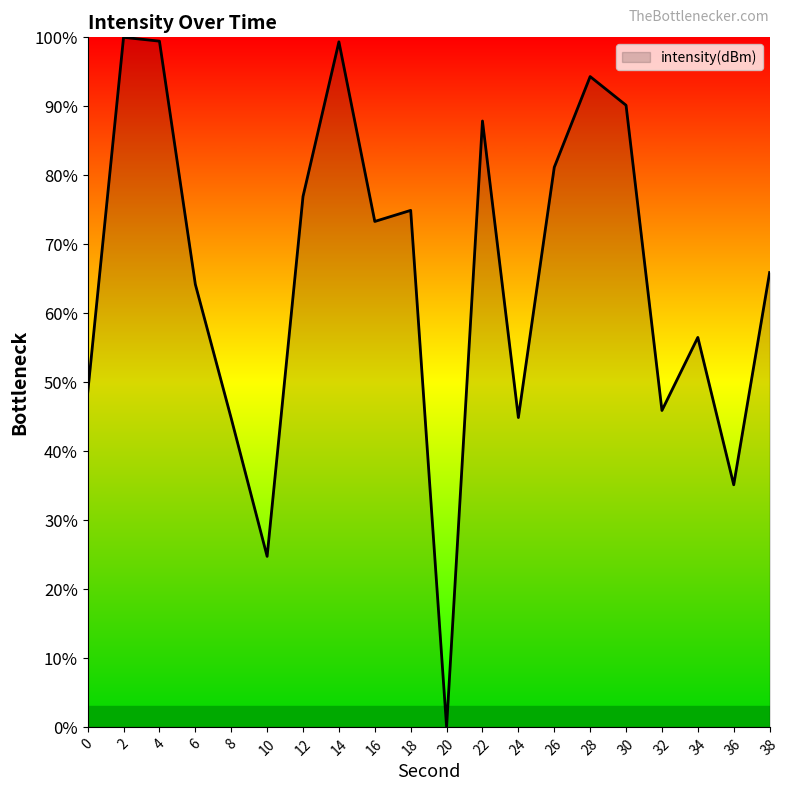

What is the average value?

65.4